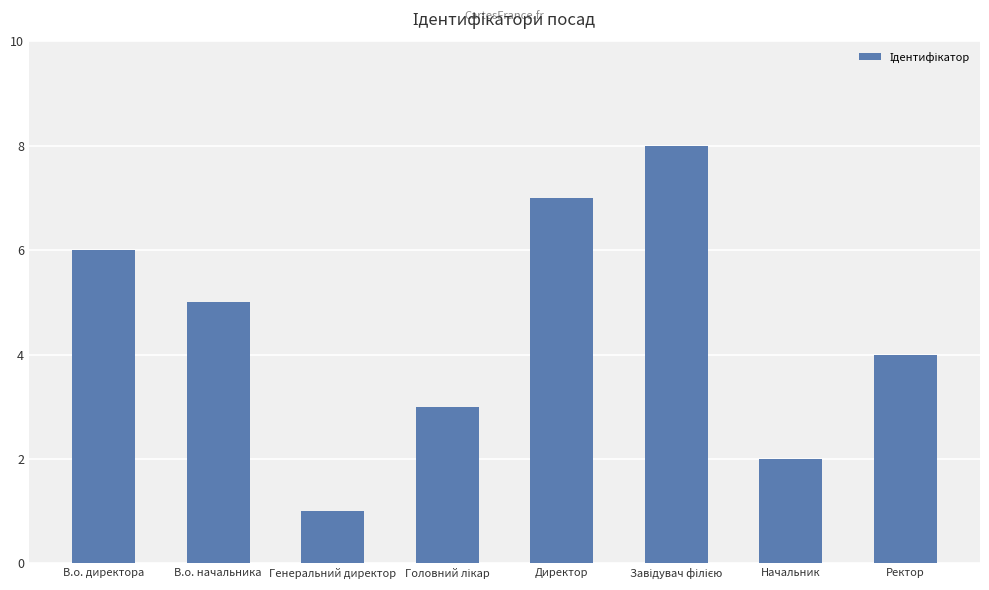

What is the label of the 2nd bar from the right?

Начальник